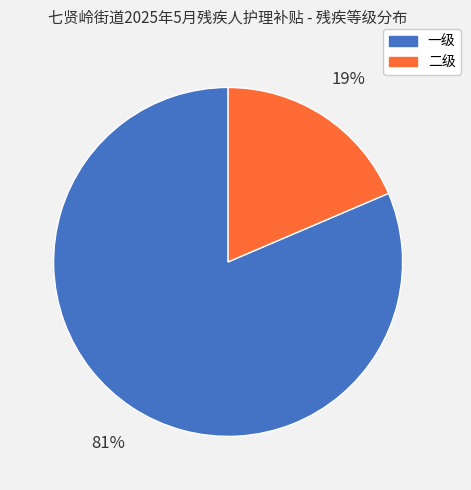

Count the number of slices in the pie.

2